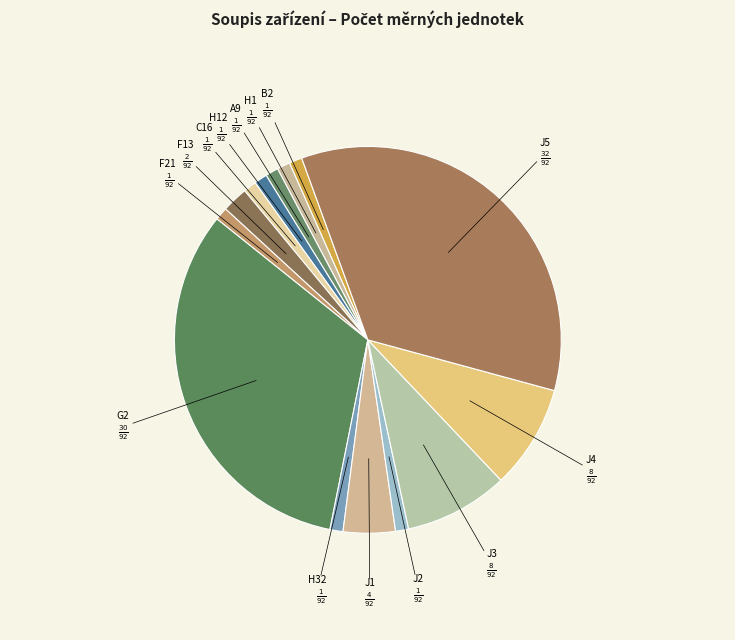

Count the number of slices in the pie.

14